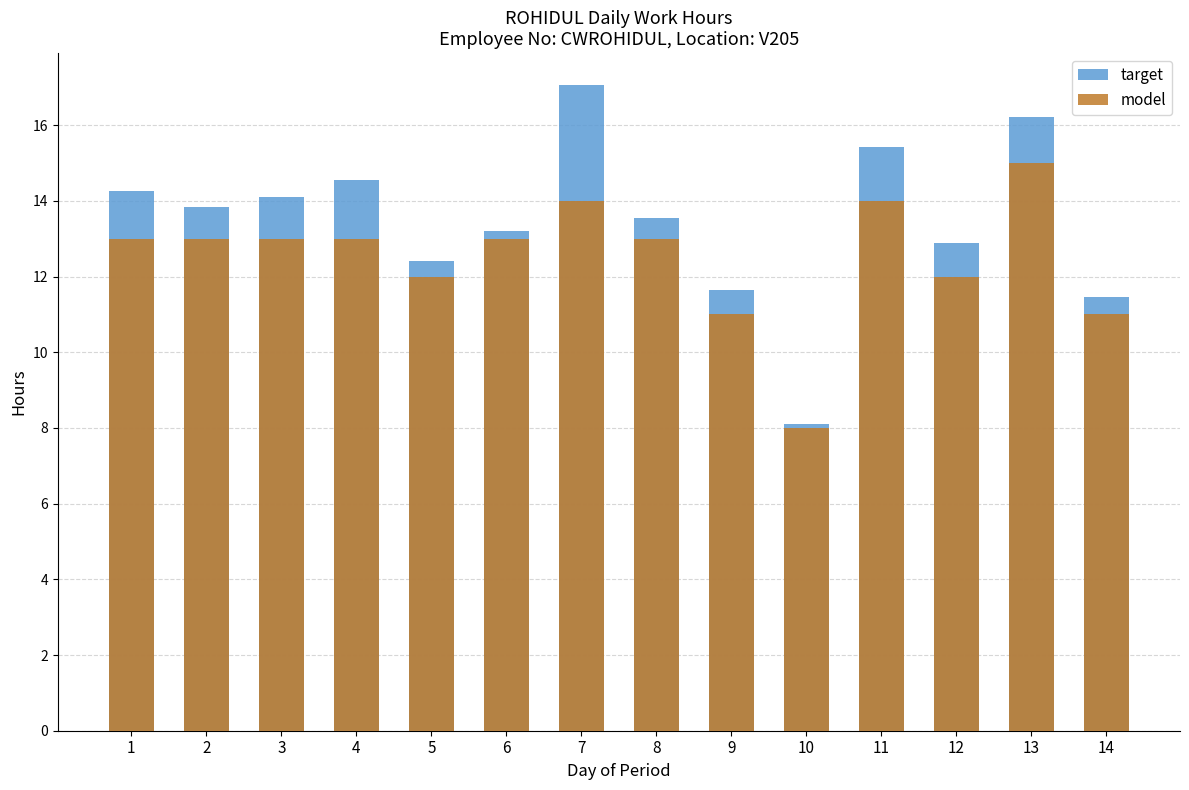

What is the sum of all model values?

175.0